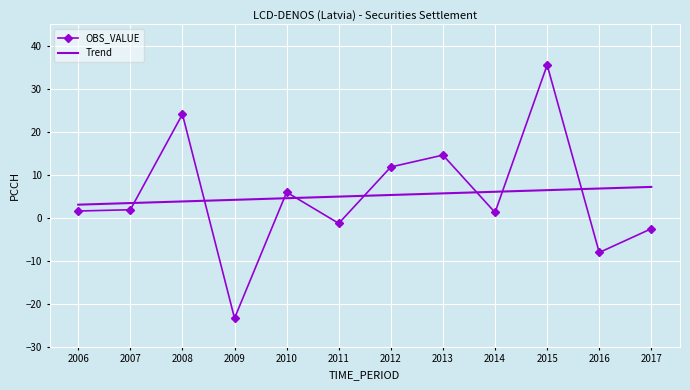

How many values in OBS_VALUE are above zero?

8